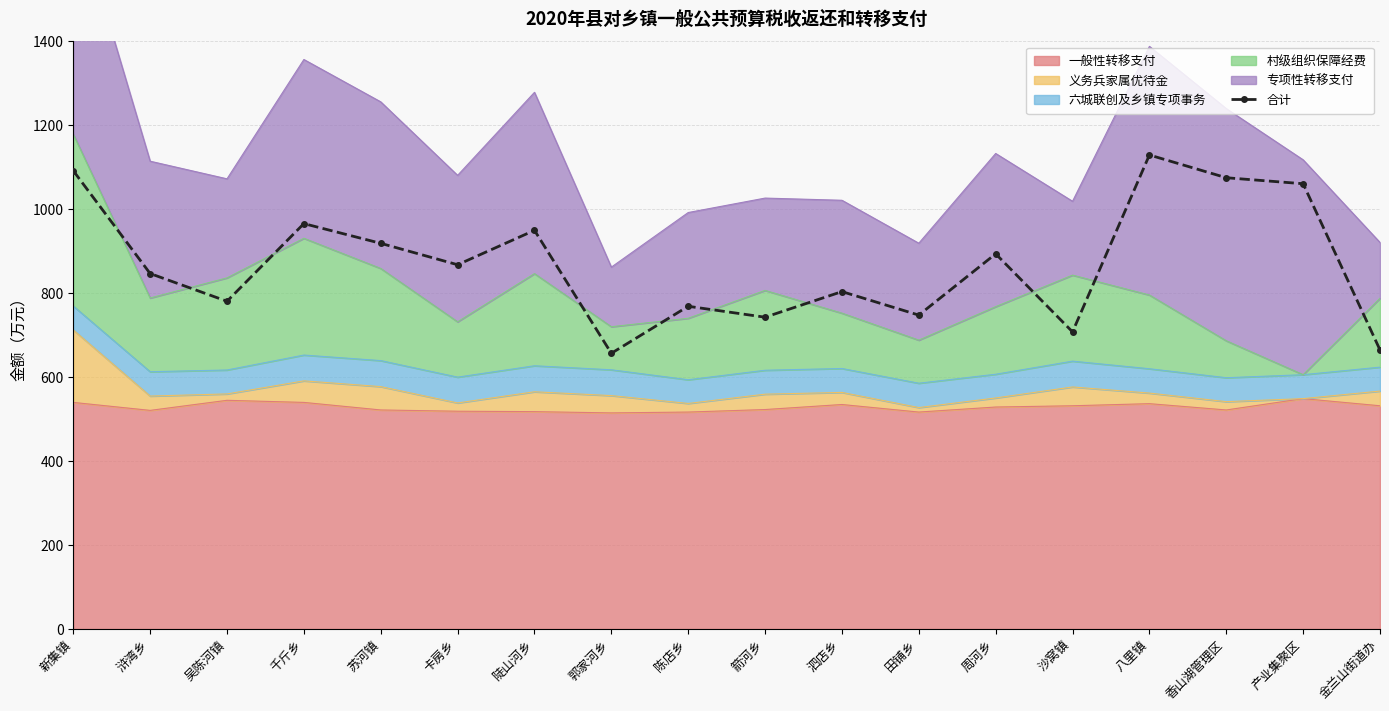

The chart shows a value of 1092.0 at 新集镇. True or false?

True